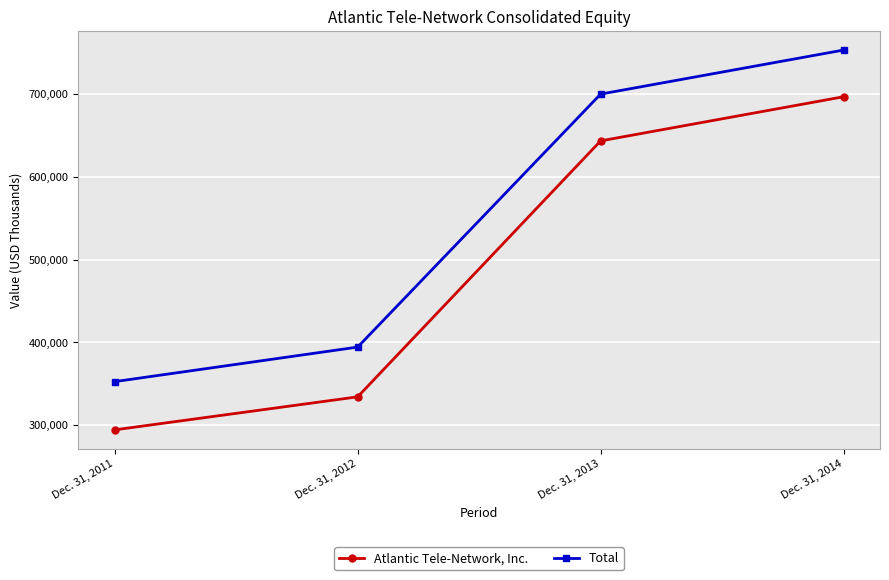

Does the chart display data point markers on the line(s)?

Yes